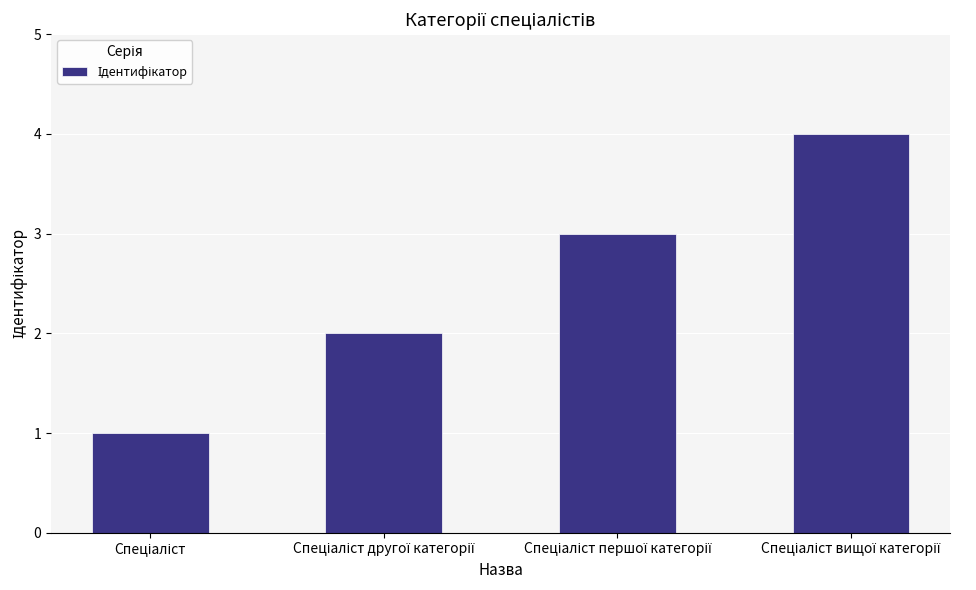

What is the maximum value shown in the chart?

4